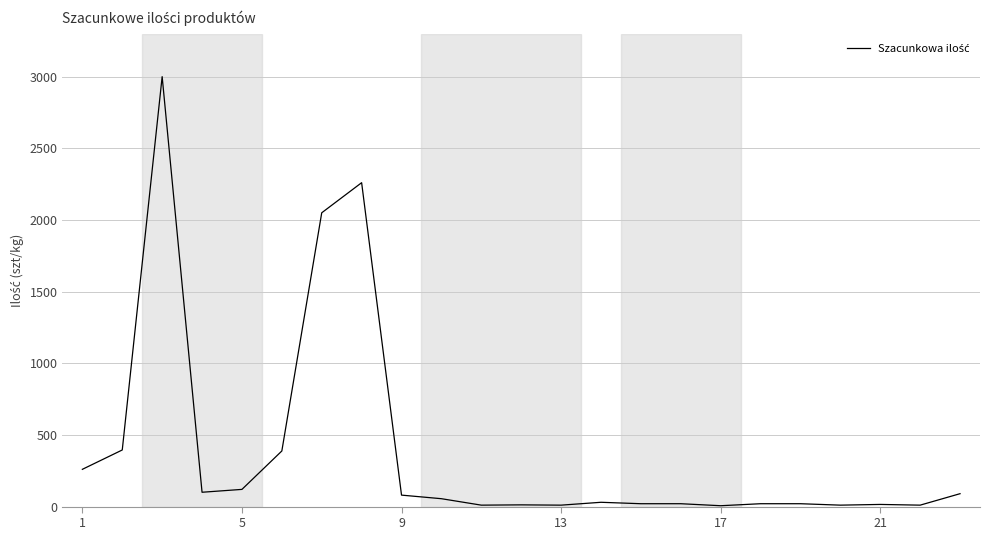

What is the maximum value shown in the chart?

3000